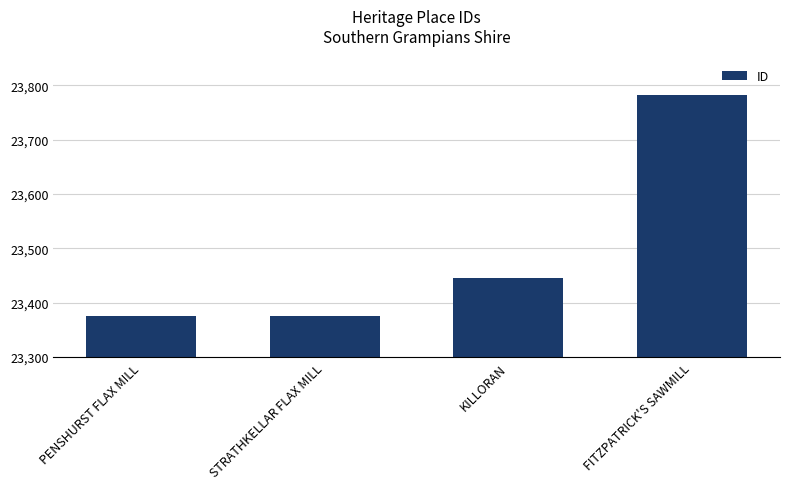

The value at PENSHURST FLAX MILL is 31465. True or false?

False